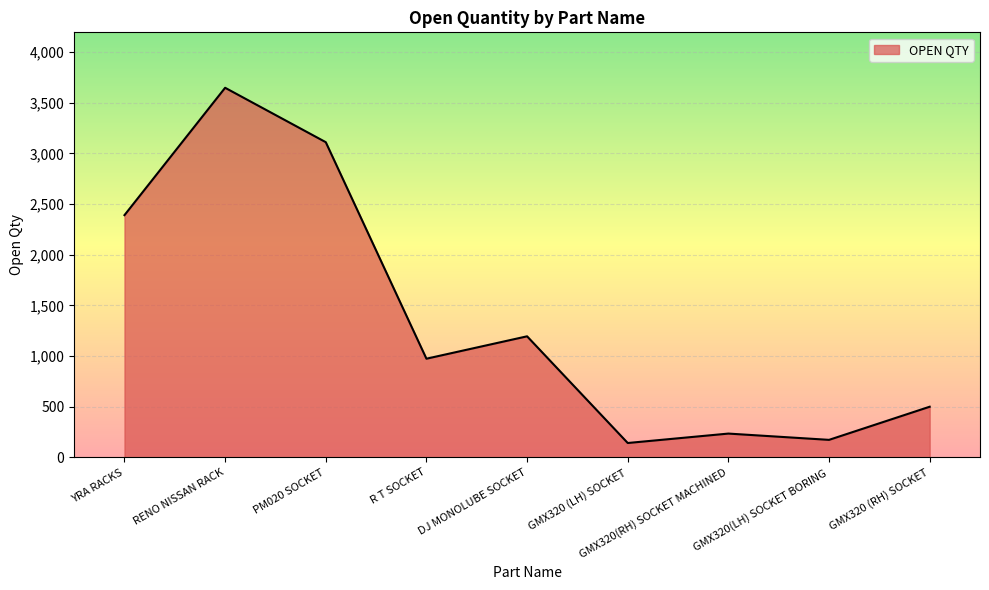

The chart shows a value of 500 at GMX320 (RH) SOCKET. True or false?

True